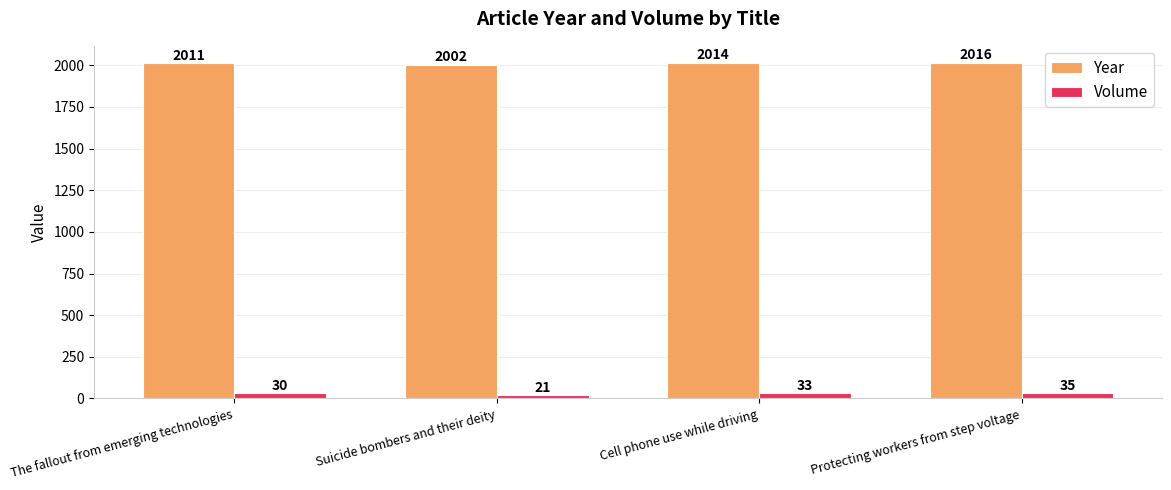

What is the difference between the second highest and second lowest values in the Volume series?

3